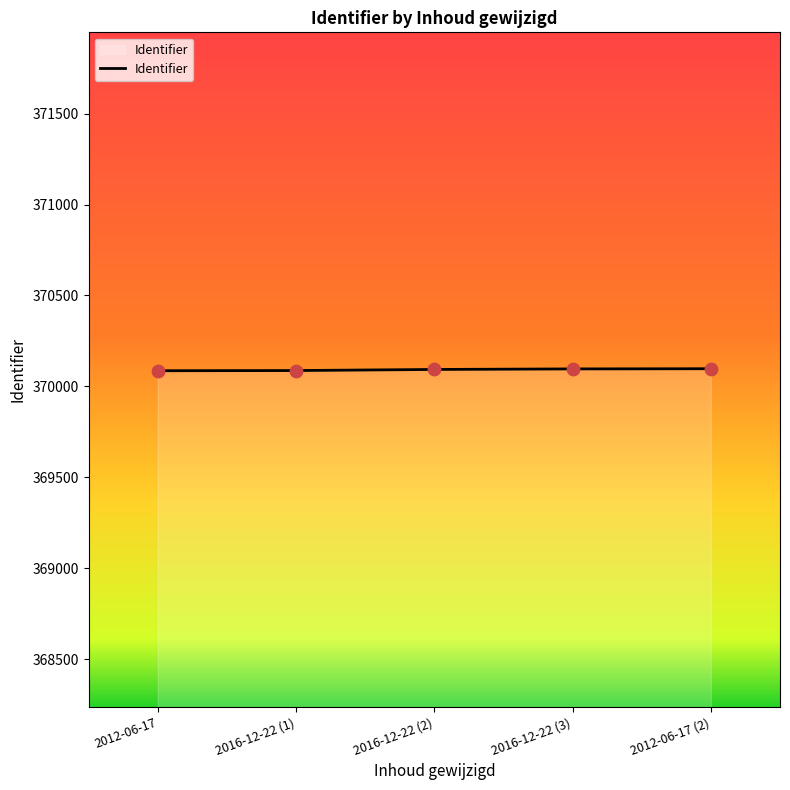

What is the ratio of the value at 2016-12-22 (3) to the value at 2012-06-17?

1.0